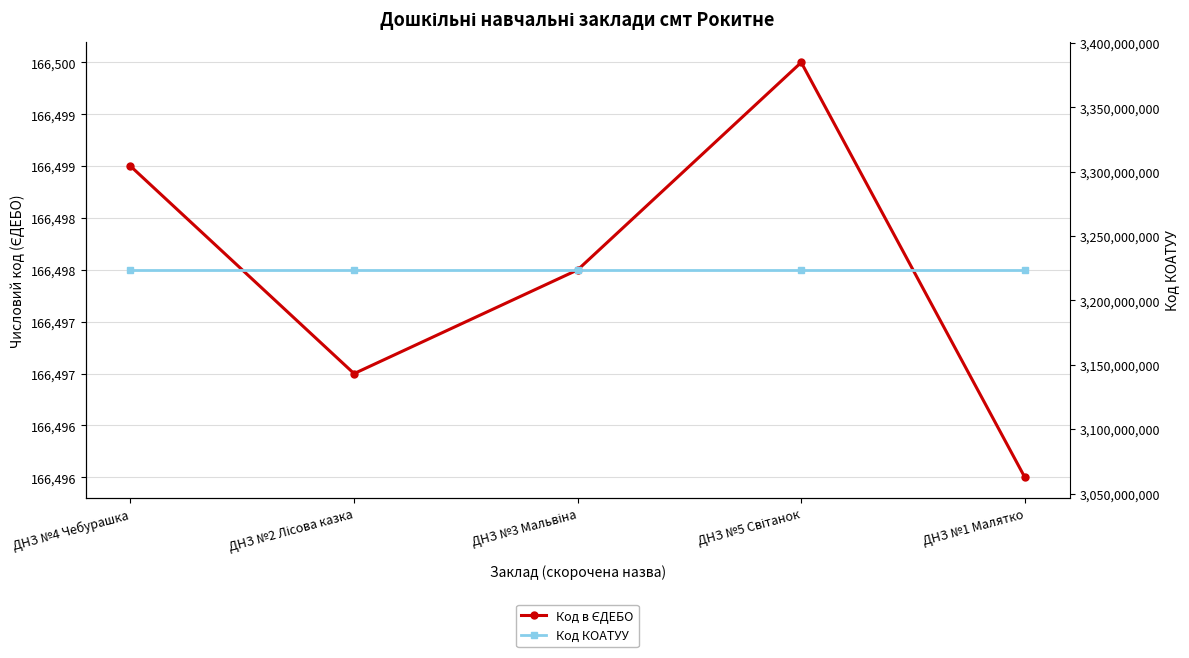

What is the sum of all Код в ЄДЕБО values?

832490